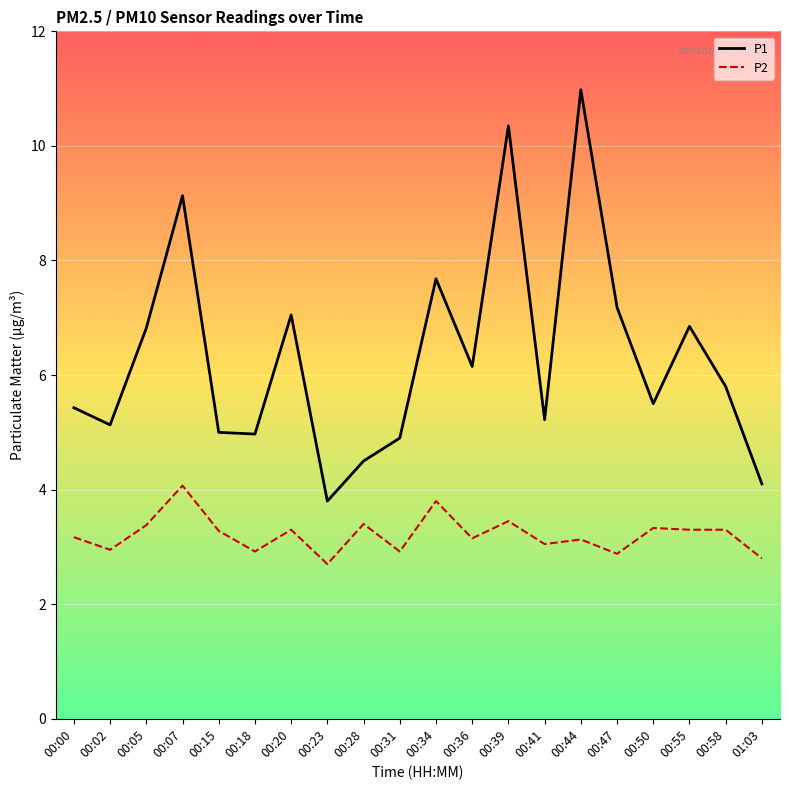

At 00:41, list the series in order from smallest to largest.

P2, P1